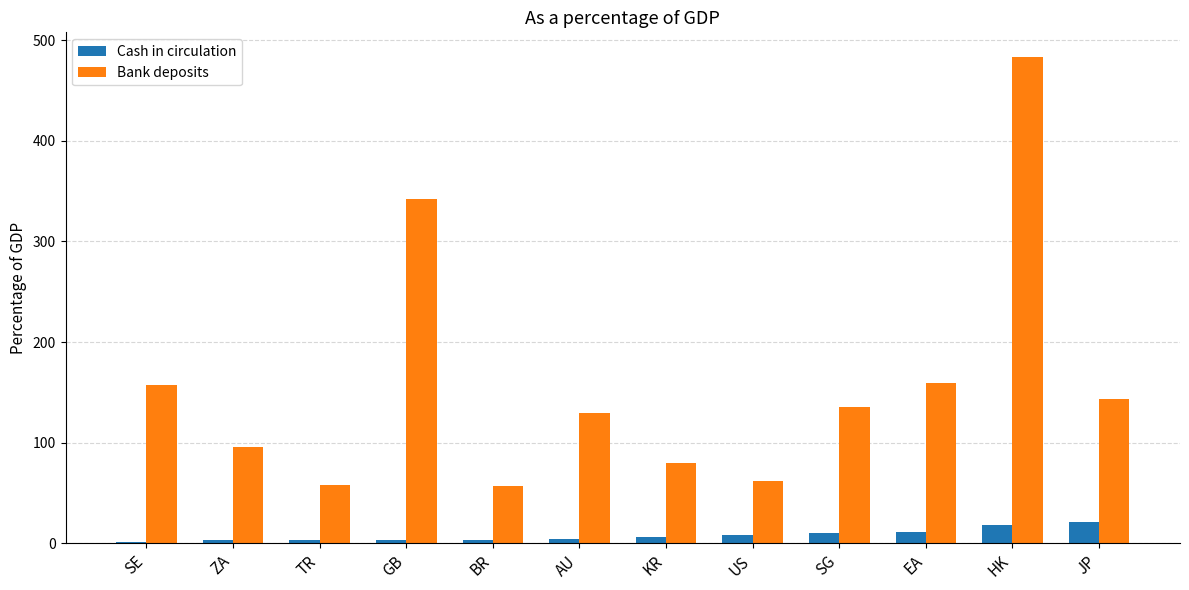

What is the total value across all series at AU?

133.7